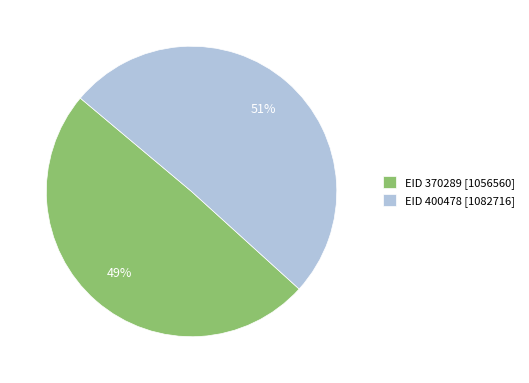

What percentage is the EID 370289 [1056560] slice, to the nearest percent?

49%